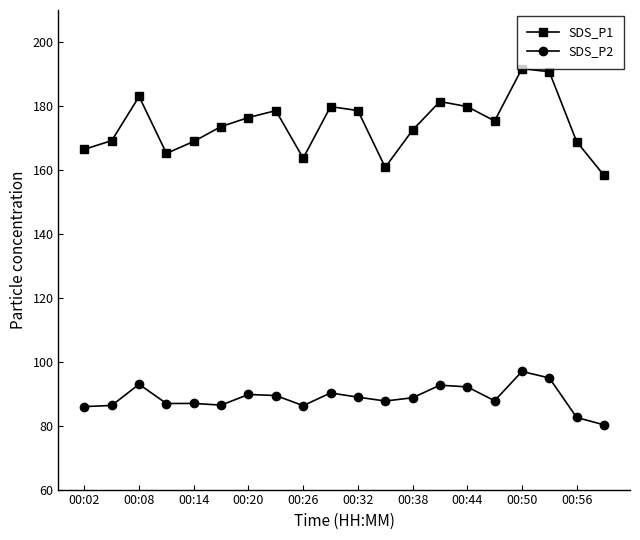

What is the difference between the maximum and minimum values in the SDS_P1 series?

33.4